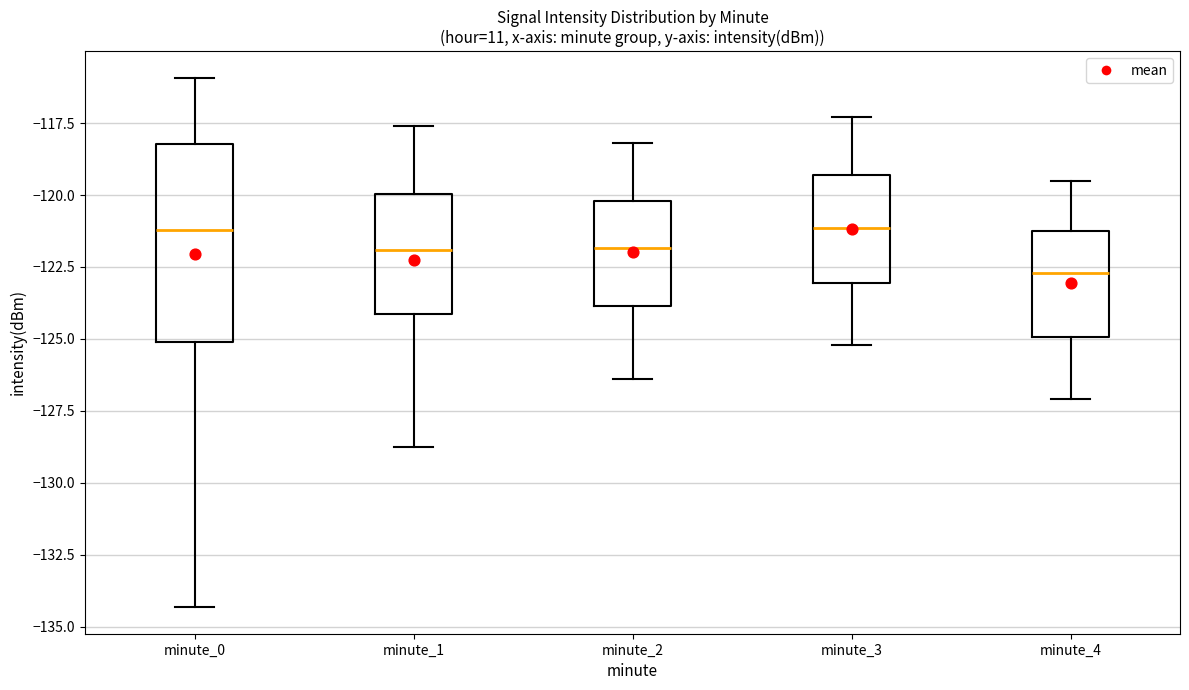

Reading left to right, transcribe this box plot: for each box, give where its median line is, the range the box spans, and where its two whiskers end, as read against the y-axis. The values are not printed on the chart, so give them approximately, as read against the axis.

minute_0: median -121.0, box -125.0 to -118.0, whiskers -134.5 to -116.0
minute_1: median -122.0, box -124.0 to -120.0, whiskers -128.5 to -117.5
minute_2: median -122.0, box -124.0 to -120.0, whiskers -126.5 to -118.0
minute_3: median -121.0, box -123.0 to -119.5, whiskers -125.0 to -117.5
minute_4: median -122.5, box -125.0 to -121.0, whiskers -127.0 to -119.5